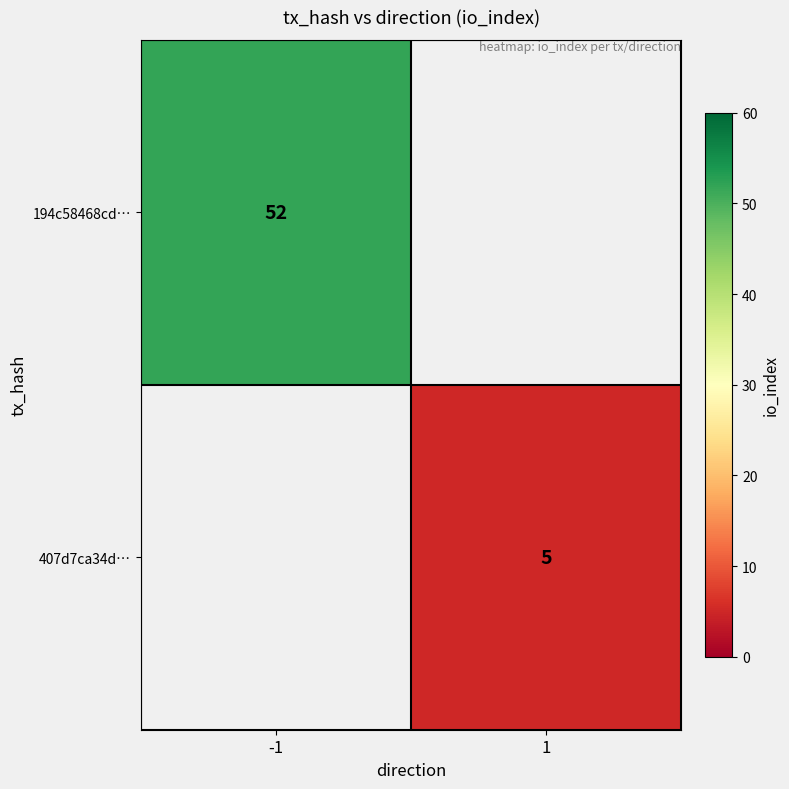

Which has a higher value, 1 or -1?

-1